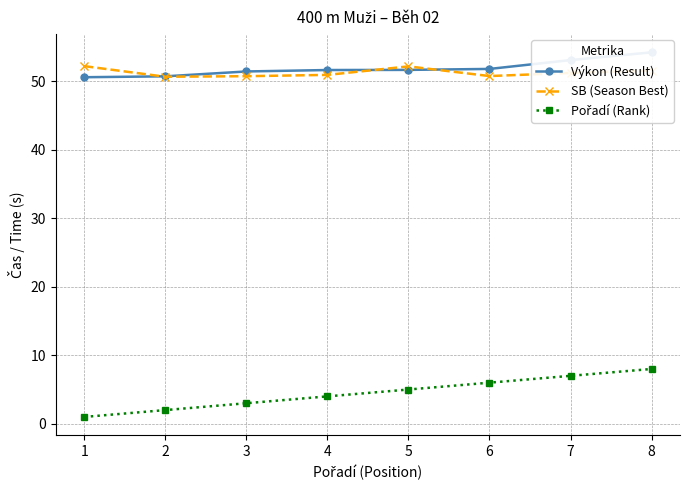

Where does the Pořadí (Rank) series first go above 5?

6